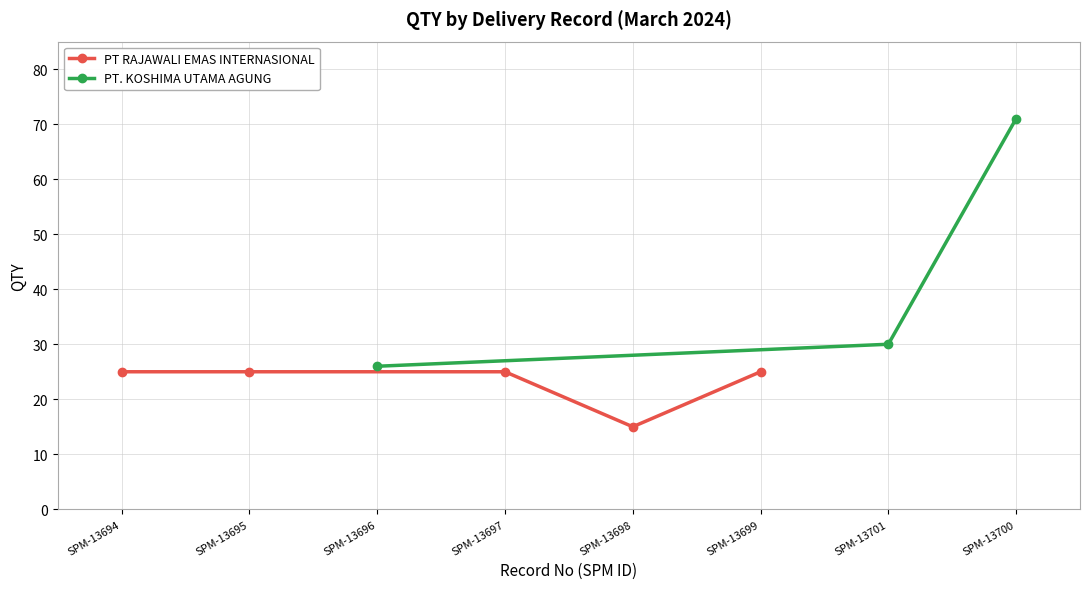

What is the value of the PT RAJAWALI EMAS INTERNASIONAL point at the 1st from the left?

25